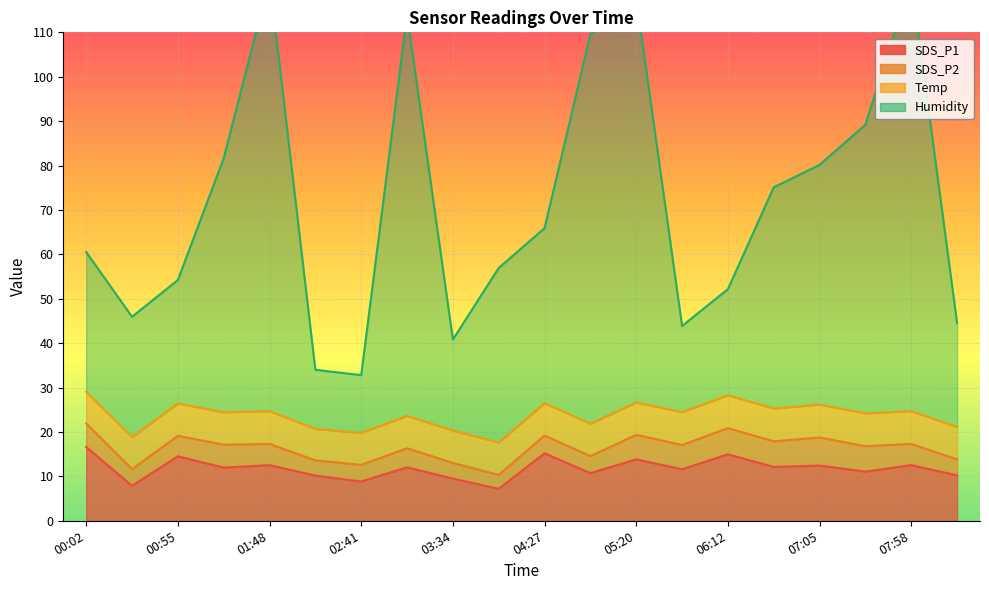

What is the difference between the highest and lowest values at 04:27?

50.7